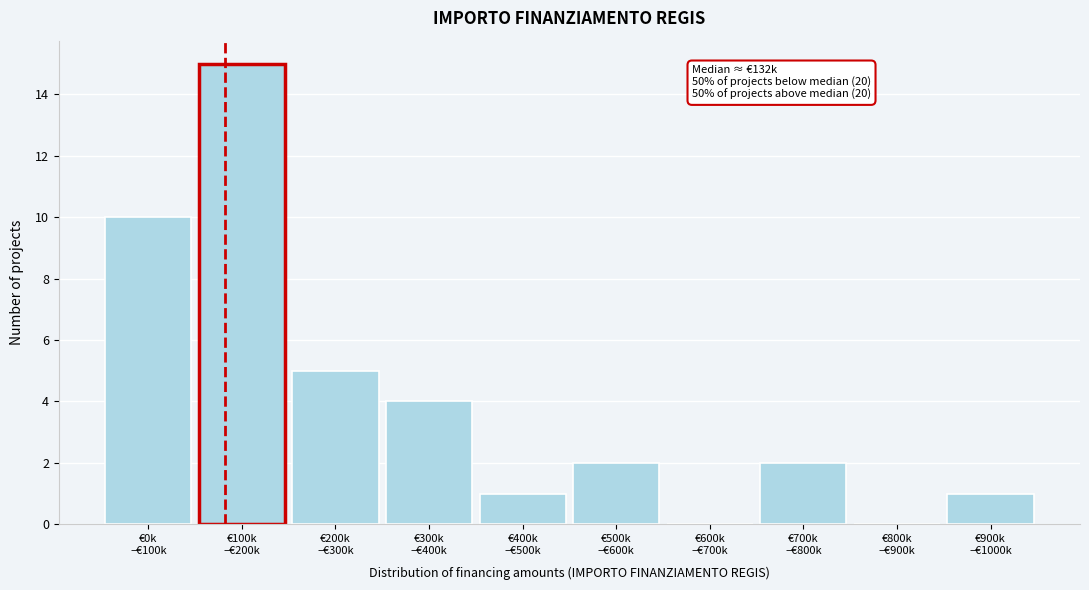

What is the sum of all values?

40